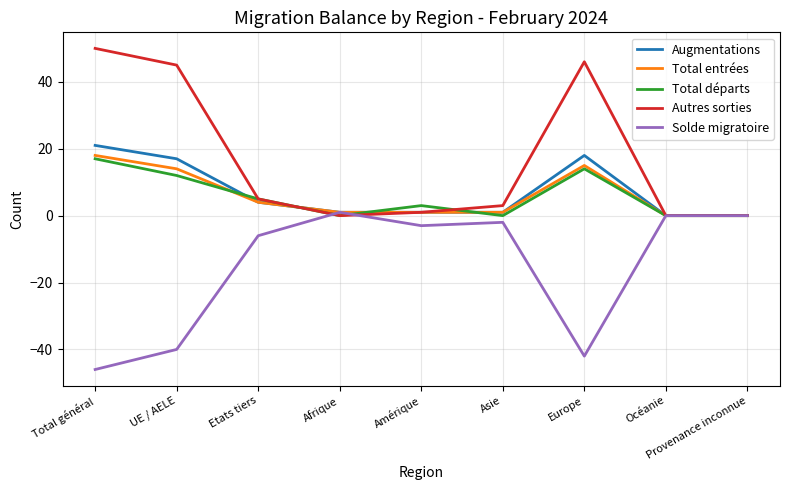

What is the average value of the Total départs series?

6